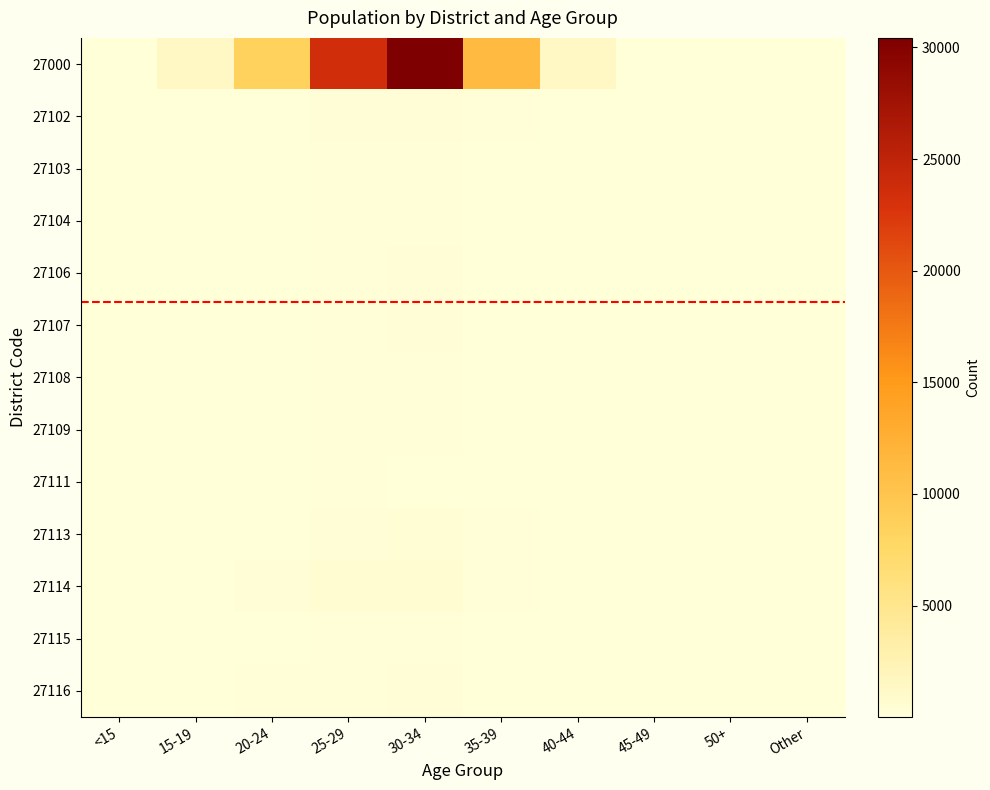

The 27116 series shows -116 at 27111. True or false?

False